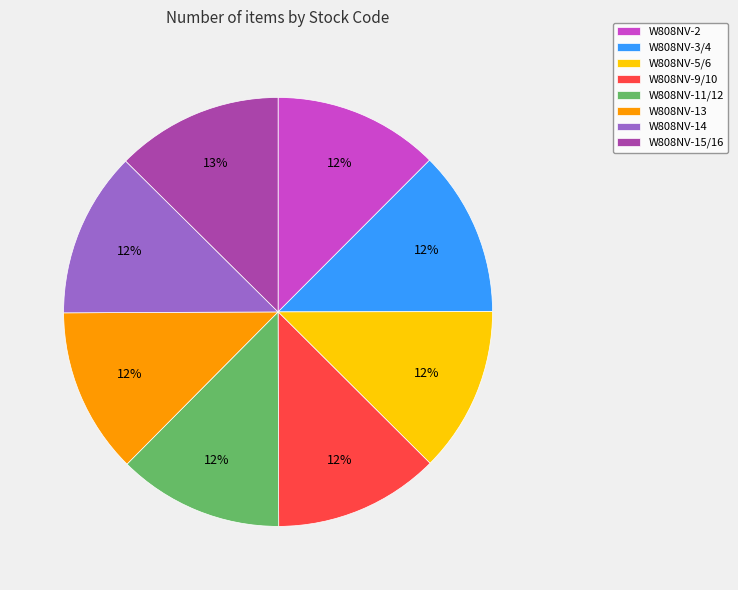

Is there a majority slice in this chart?

No